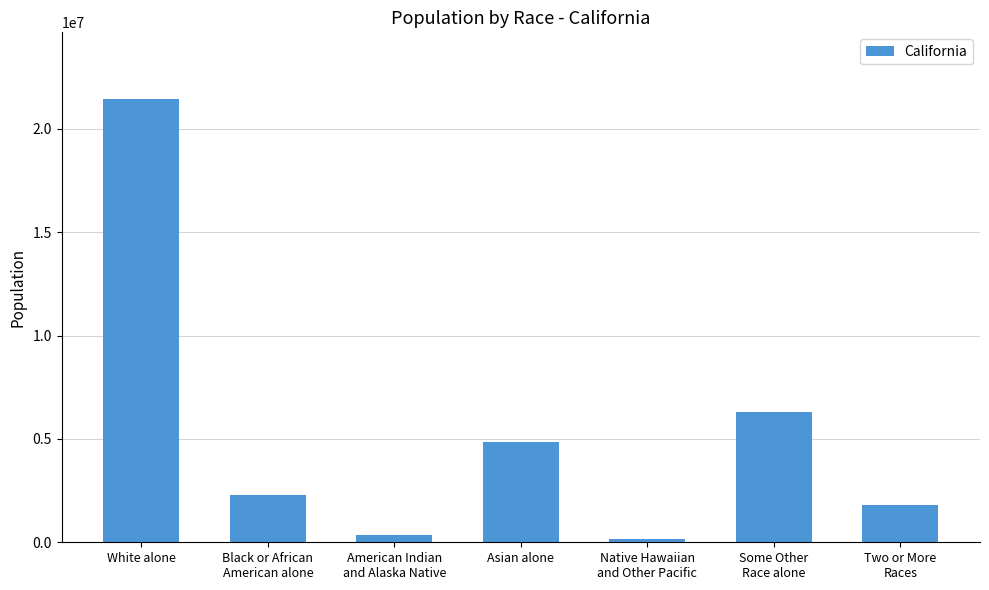

What is the greatest value displayed?

21453934